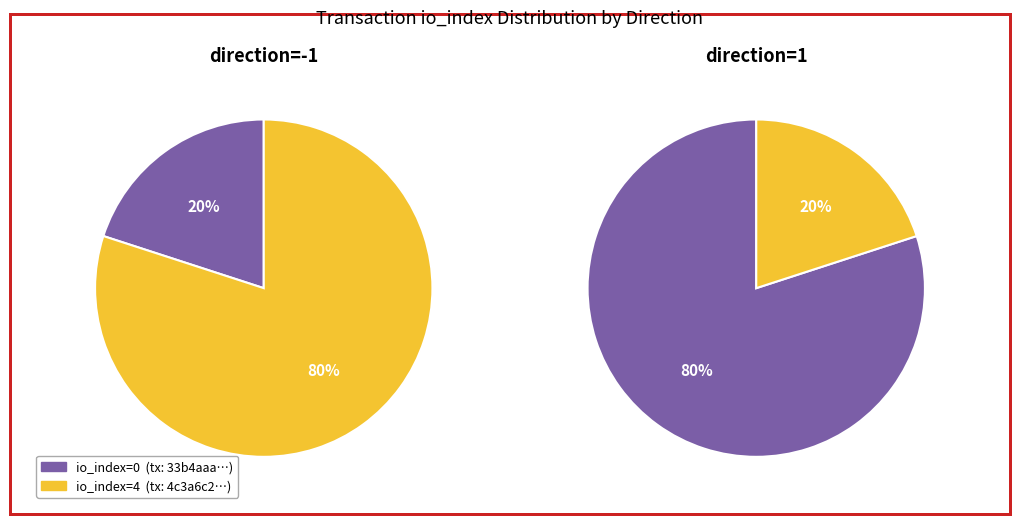

How many slices are in this pie chart?

2